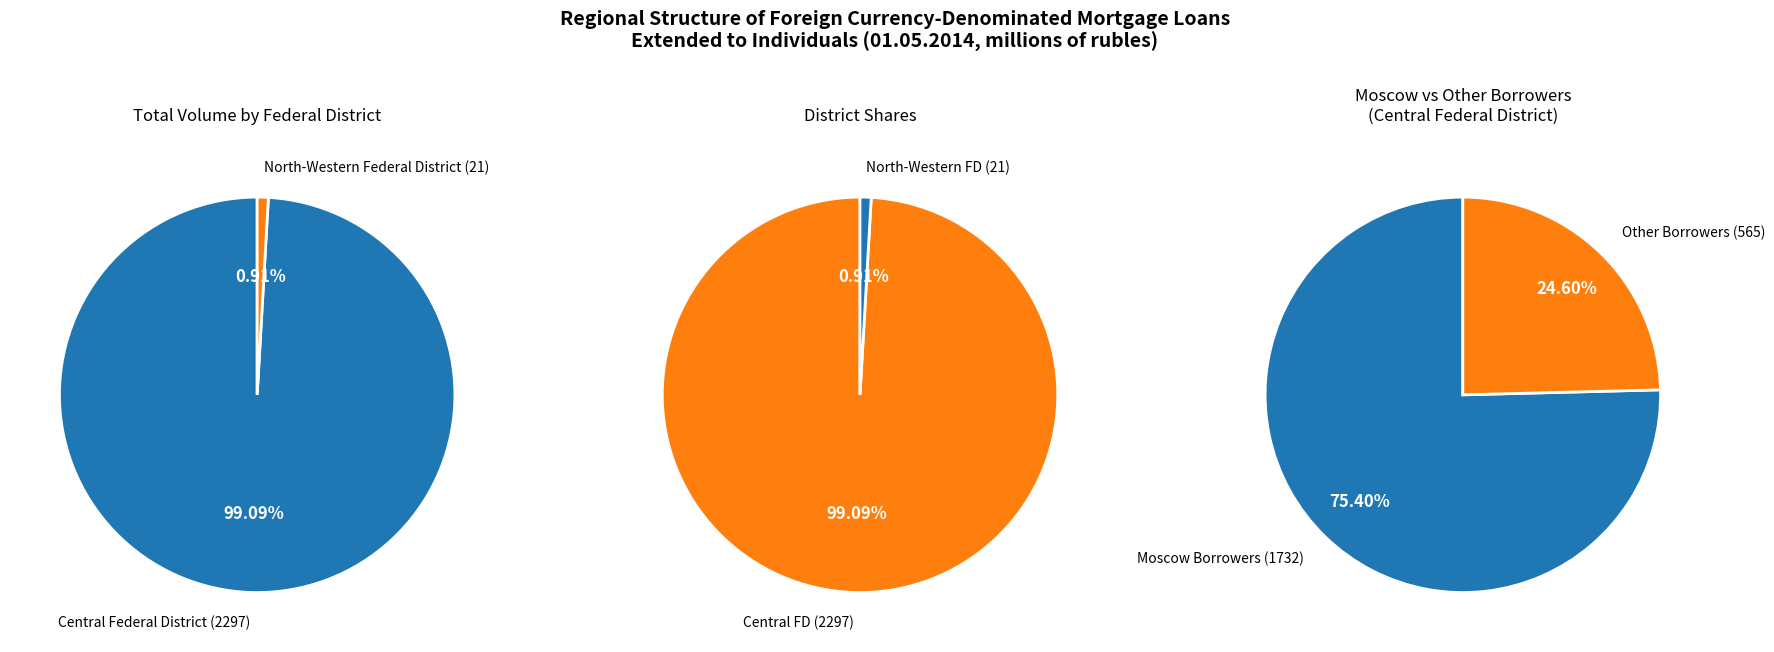

Combined, what portion of the pie is Central Federal District and 9?

99.1%